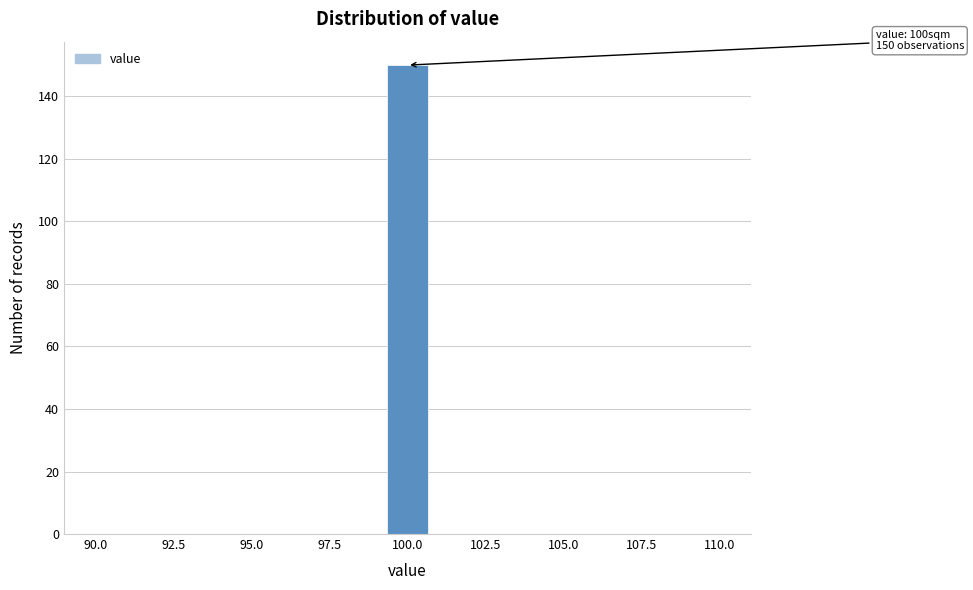

Read against the x-axis, roughly where is the centre of the tallest bar?

100.0